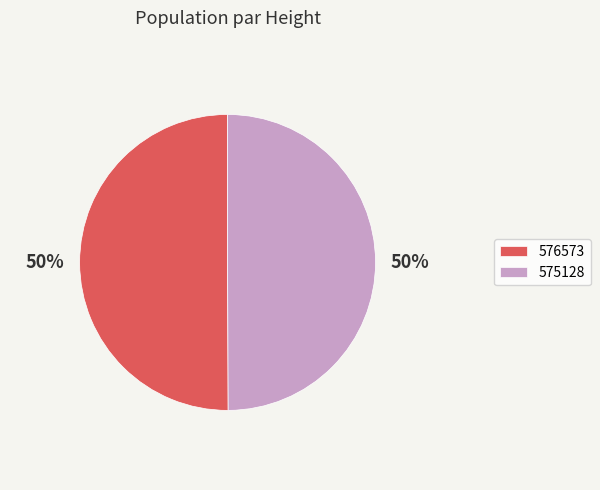

Count the number of slices in the pie.

2